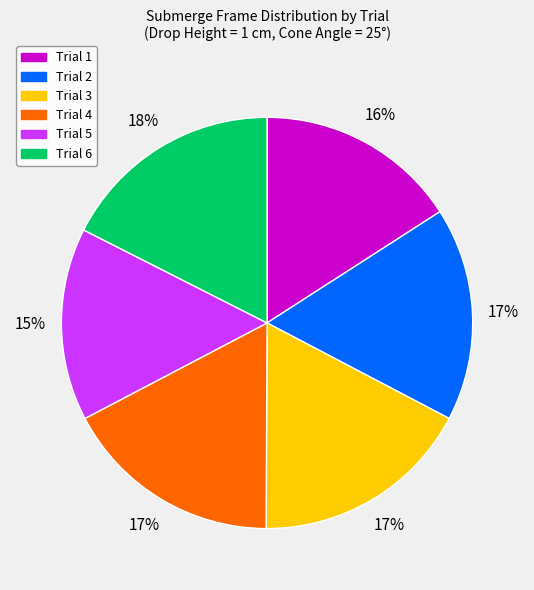

To the nearest percent, what is the combined percentage of Trial 6 and Trial 4?

35%